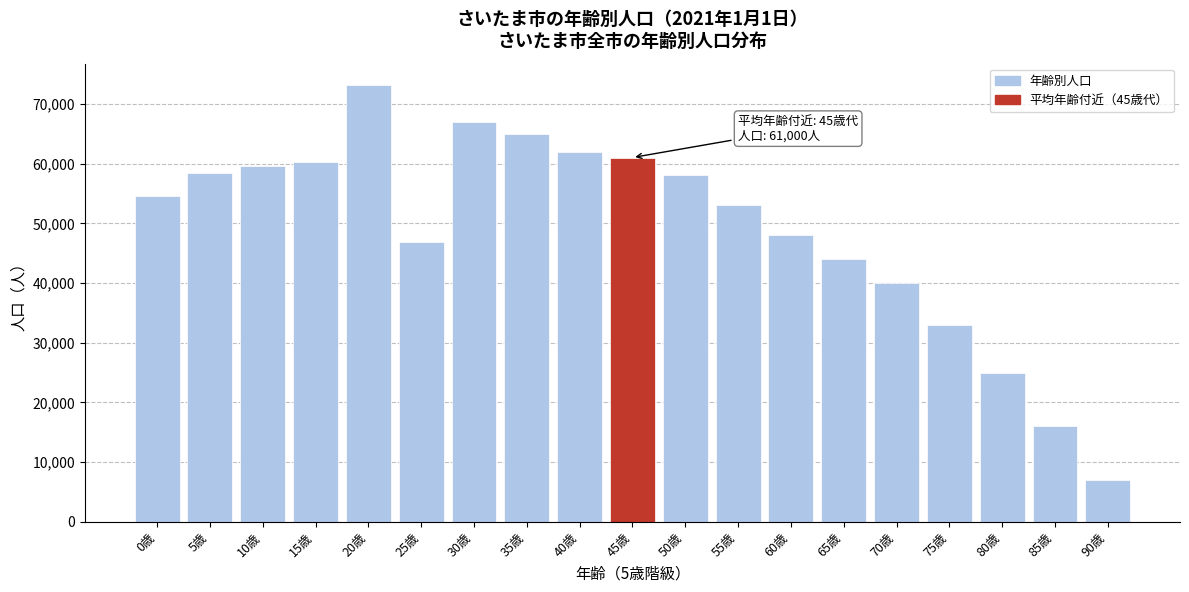

Reading left to right, transcribe all the data shown in this chart.

0歳=54625	5歳=58383	10歳=59562	15歳=60317	20歳=73087	25歳=46895	30歳=67000	35歳=65000	40歳=62000	45歳=61000	50歳=58000	55歳=53000	60歳=48000	65歳=44000	70歳=40000	75歳=33000	80歳=25000	85歳=16000	90歳=7000